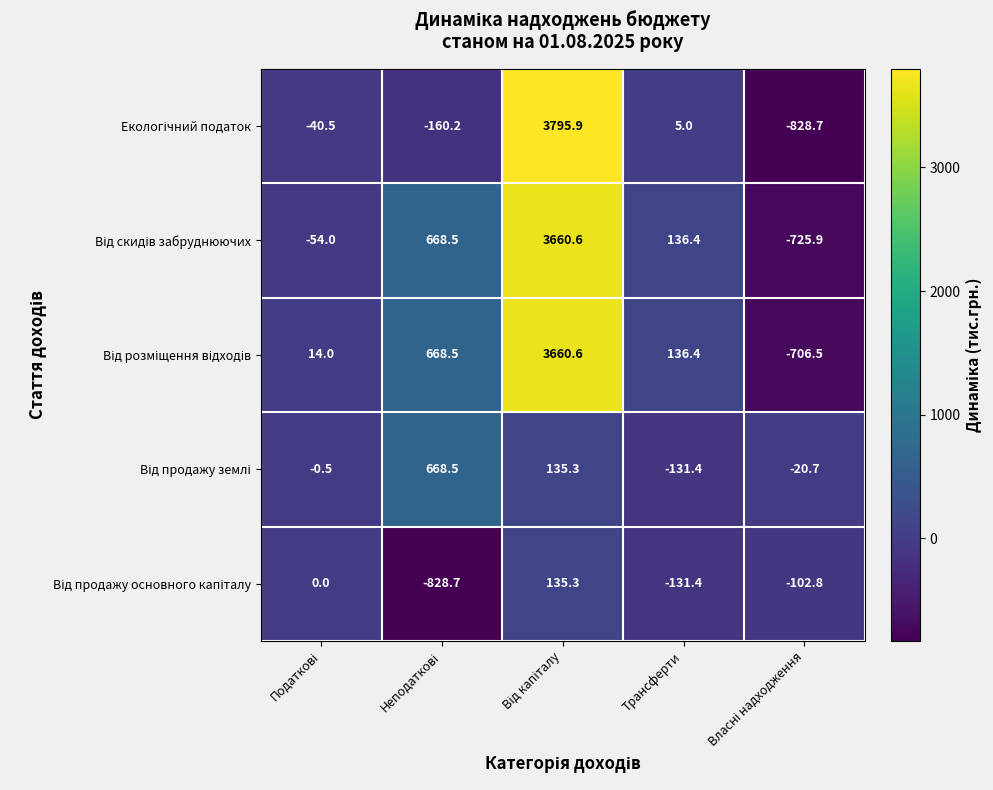

What is the smallest value displayed?

-828.7